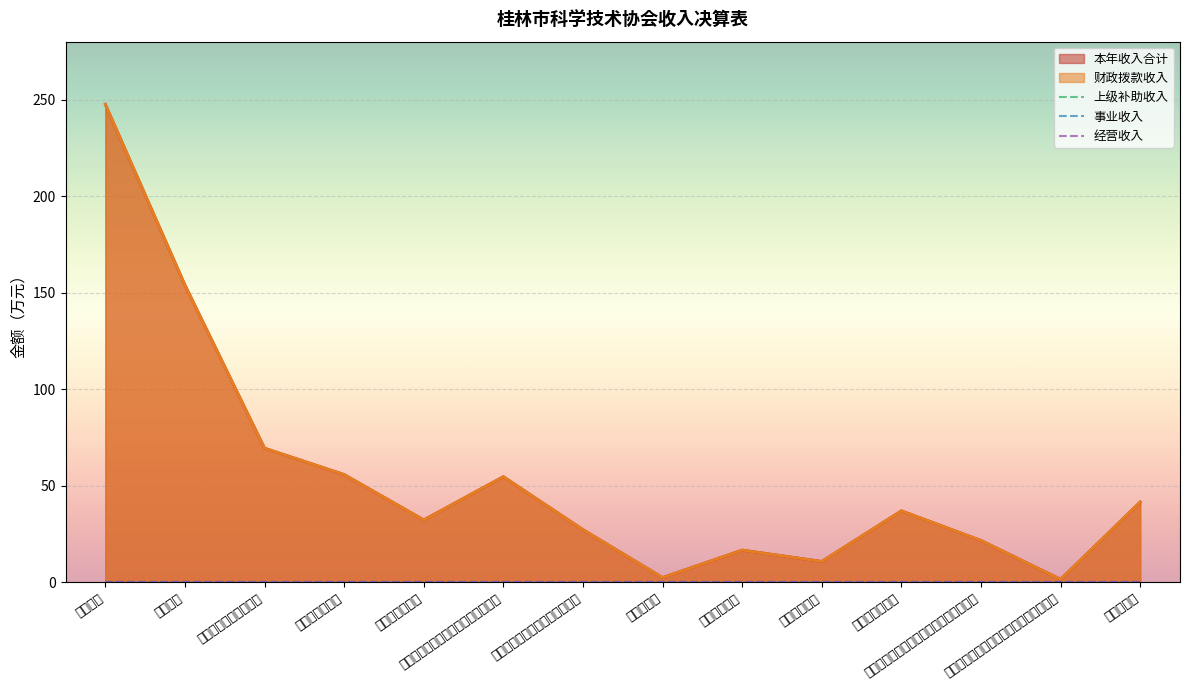

Count the number of categories in the chart.

14